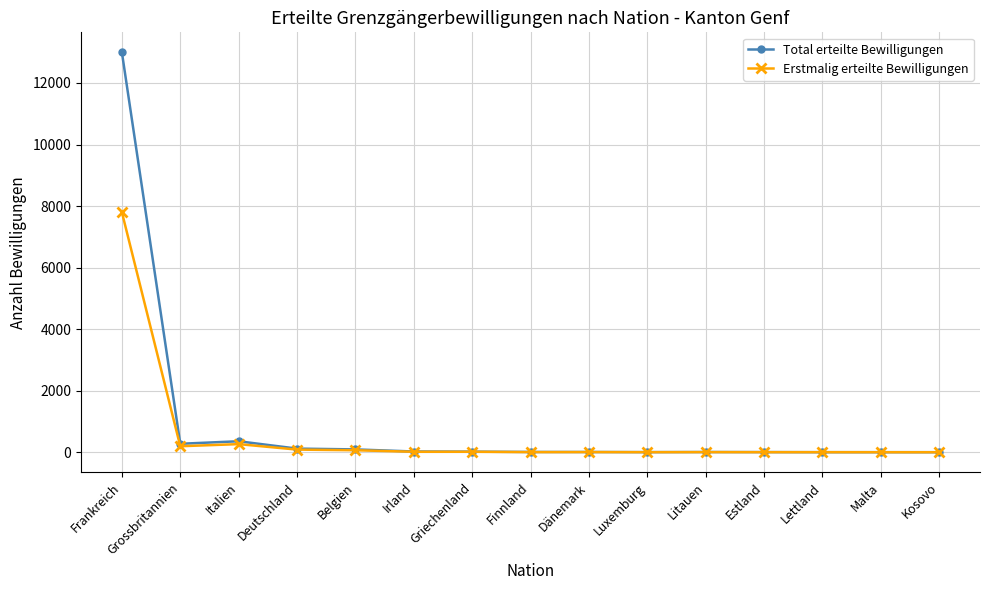

Rank the series by their maximum value, from highest to lowest.

Total erteilte Bewilligungen, Erstmalig erteilte Bewilligungen